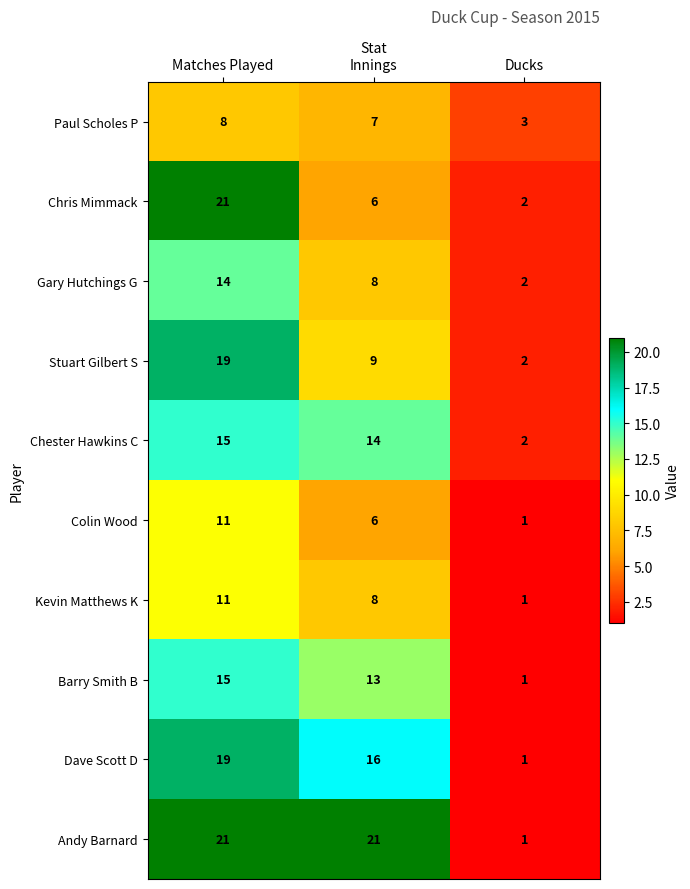

The Colin Wood series shows 3 at Innings. True or false?

False